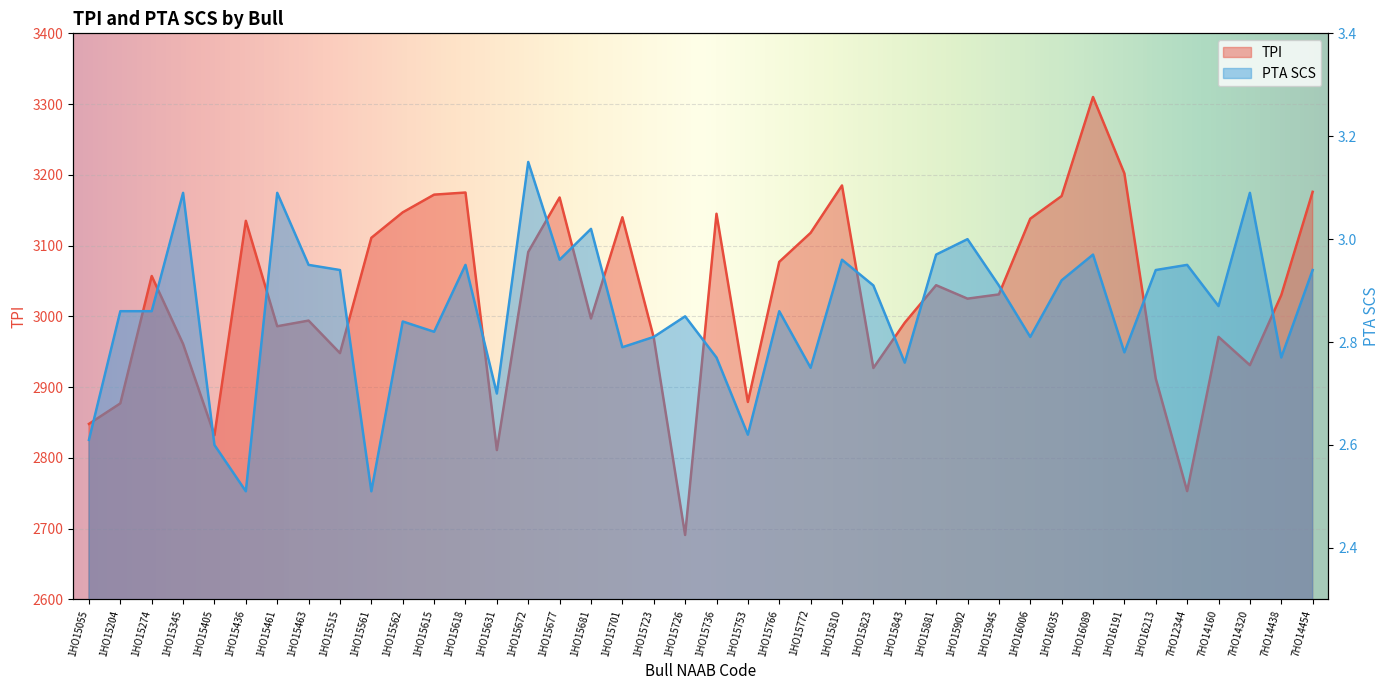

What value does the TPI series have at 1HO15405?

2832.0